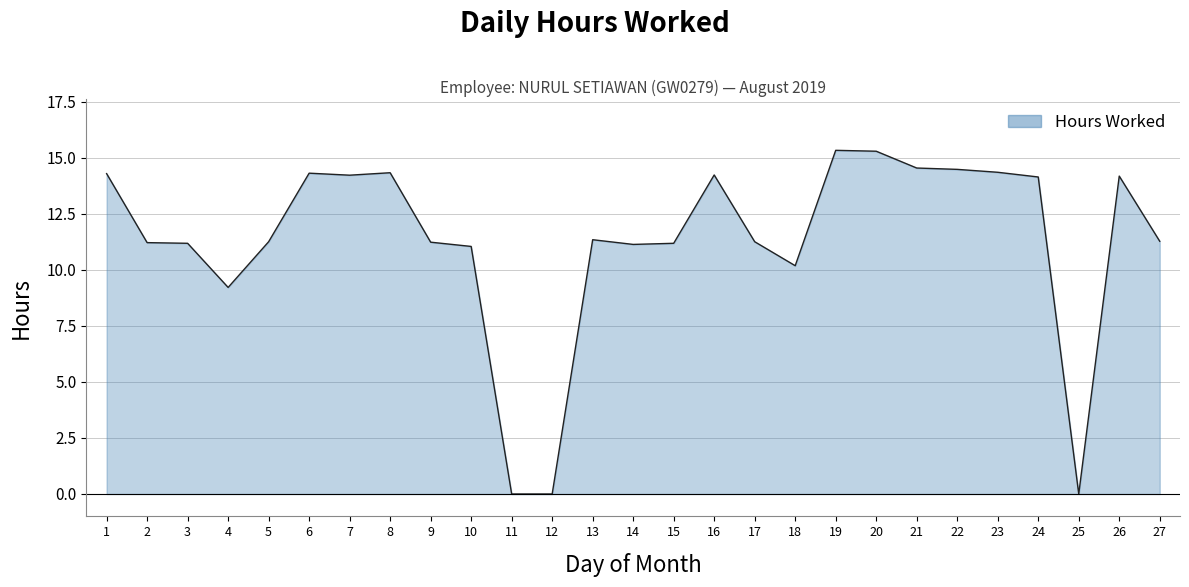

What value does the data have at 7?

14.2